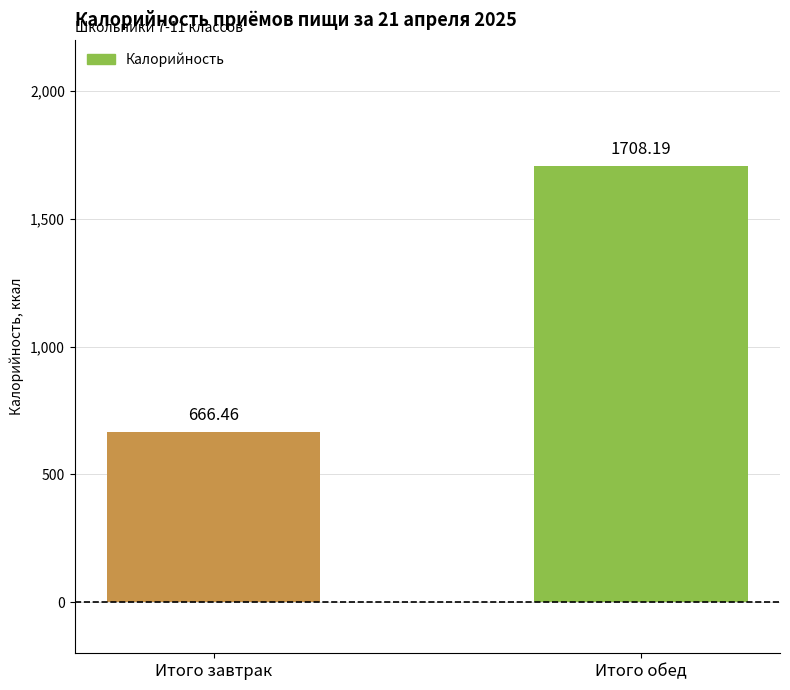

Is it true that the value at Итого обед is 1067.3?

False